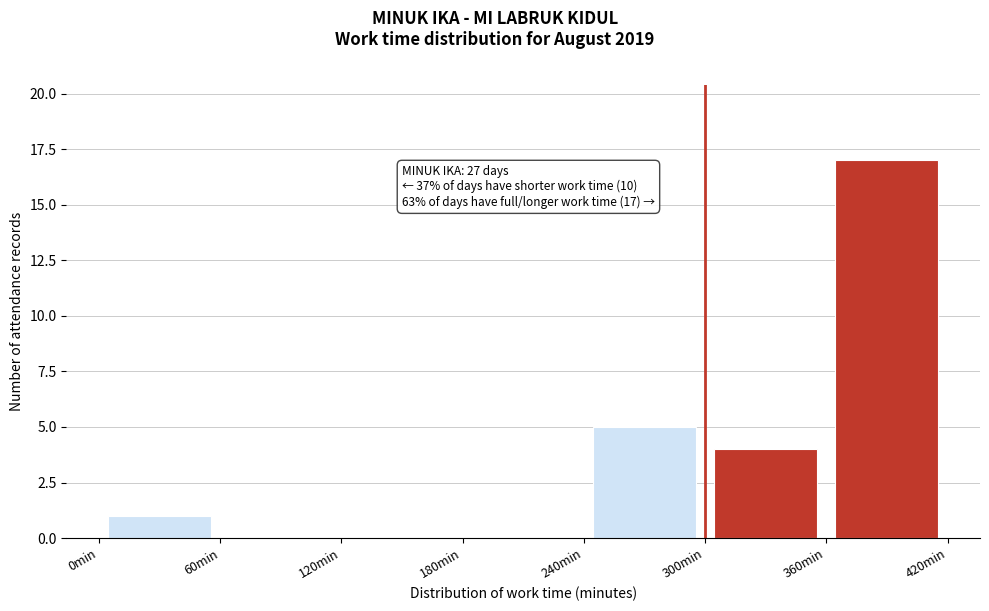

Over which range of the x-axis is the bar tallest?

360 to 420